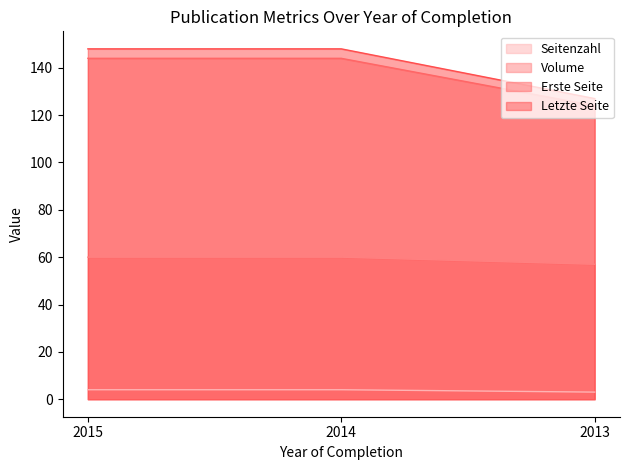

Does the chart display data point markers on the line(s)?

No